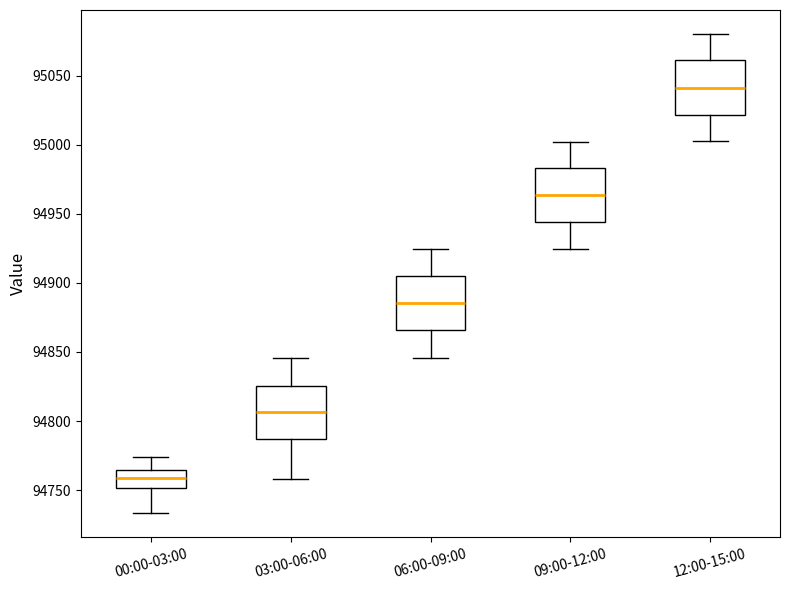

Reading left to right, transcribe this box plot: for each box, give where its median line is, the range the box spans, and where its two whiskers end, as read against the y-axis. The values are not printed on the chart, so give them approximately, as read against the axis.

00:00-03:00: median 94760, box 94750 to 94765, whiskers 94735 to 94775
03:00-06:00: median 94805, box 94785 to 94825, whiskers 94760 to 94845
06:00-09:00: median 94885, box 94865 to 94905, whiskers 94845 to 94925
09:00-12:00: median 94965, box 94945 to 94985, whiskers 94925 to 95000
12:00-15:00: median 95040, box 95020 to 95060, whiskers 95005 to 95080